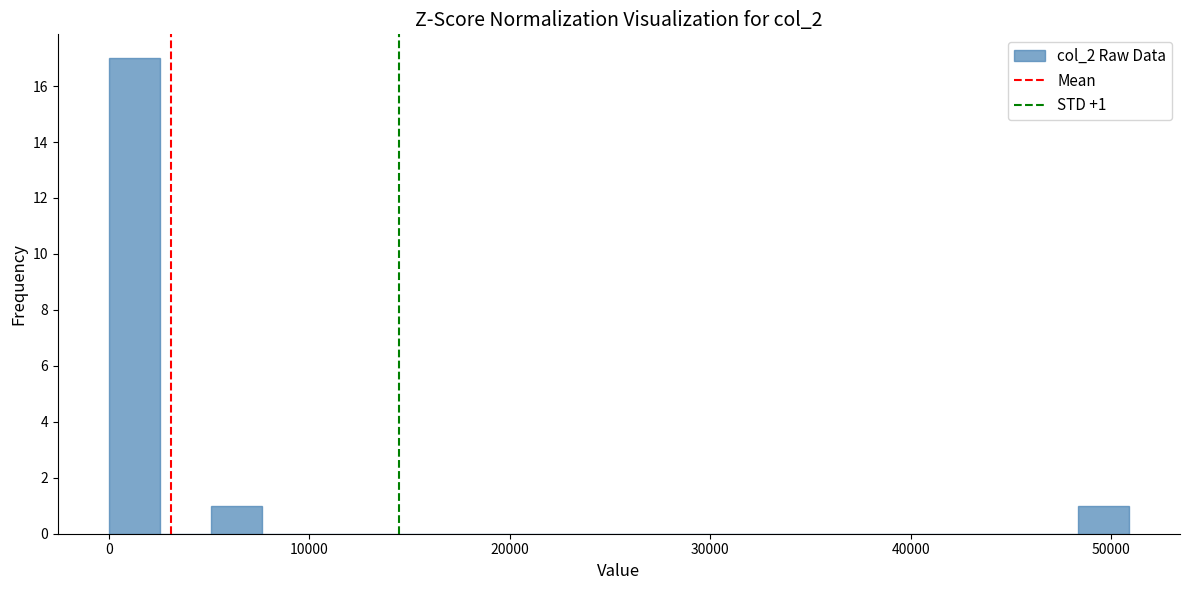

Read against the x-axis, roughly where is the centre of the tallest bar?

1000